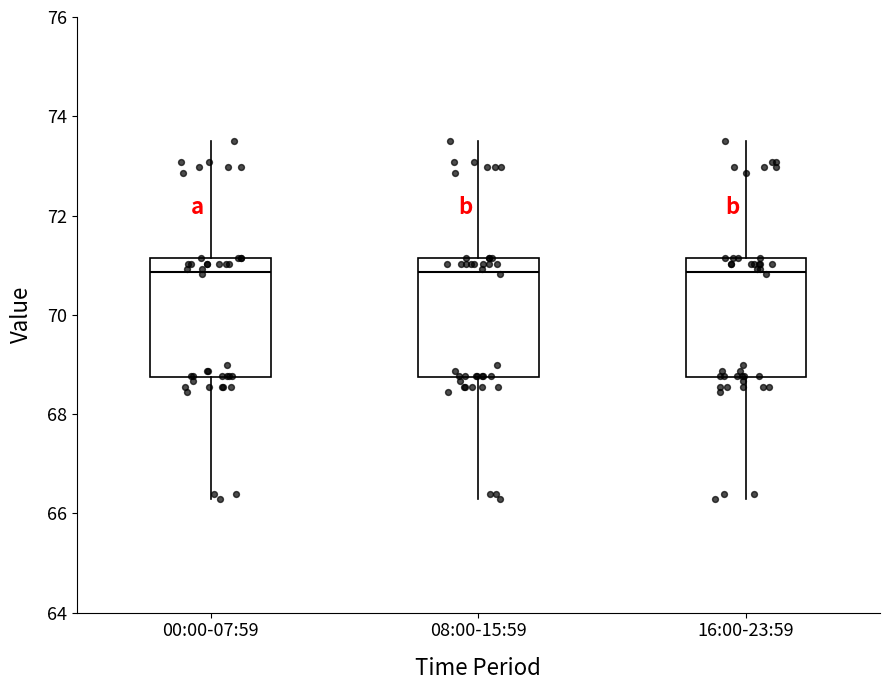

Reading left to right, read every box against the y-axis: the position of its median line, the range the box covers, and the ends of its whiskers. The values are not printed on the chart, so give them approximately, as read against the axis.

00:00-07:59: median 70.8, box 68.8 to 71.2, whiskers 66.2 to 73.6
08:00-15:59: median 70.8, box 68.8 to 71.2, whiskers 66.2 to 73.6
16:00-23:59: median 70.8, box 68.8 to 71.2, whiskers 66.2 to 73.6